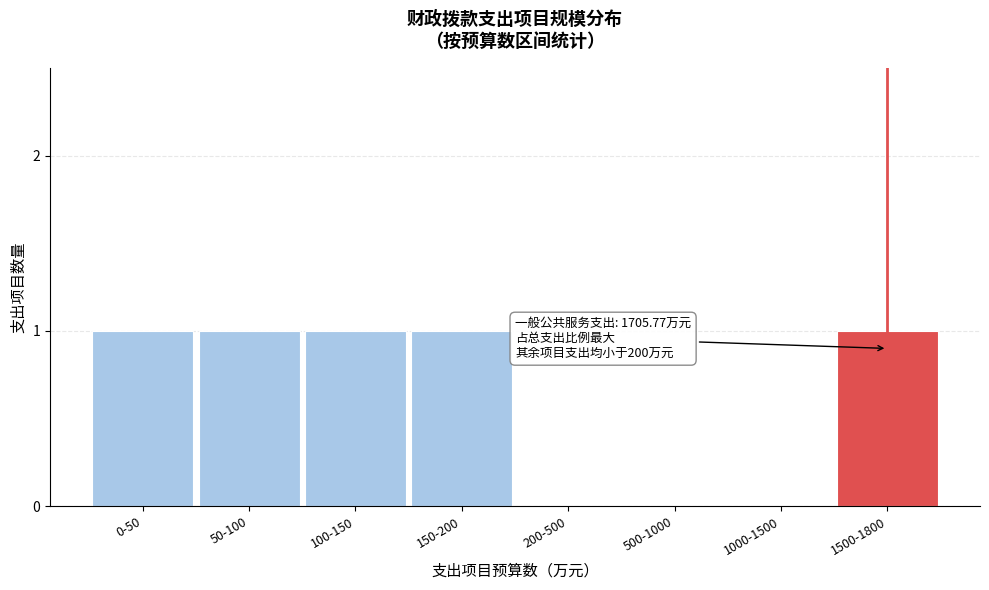

Reading right to left, extract all data points from this chart.

1500-1800=1	1000-1500=0	500-1000=0	200-500=0	150-200=1	100-150=1	50-100=1	0-50=1